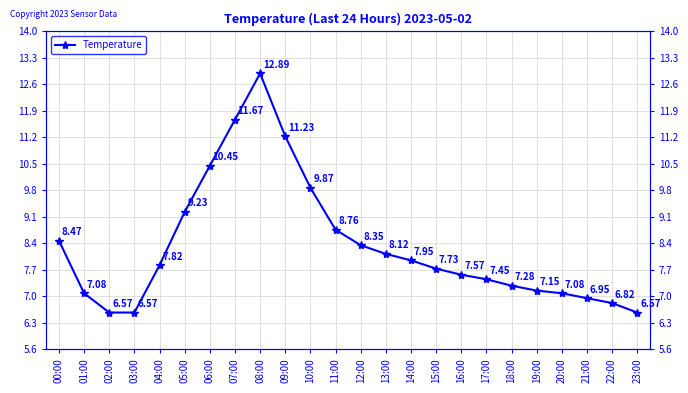

Where does the data first go above 7?

00:00